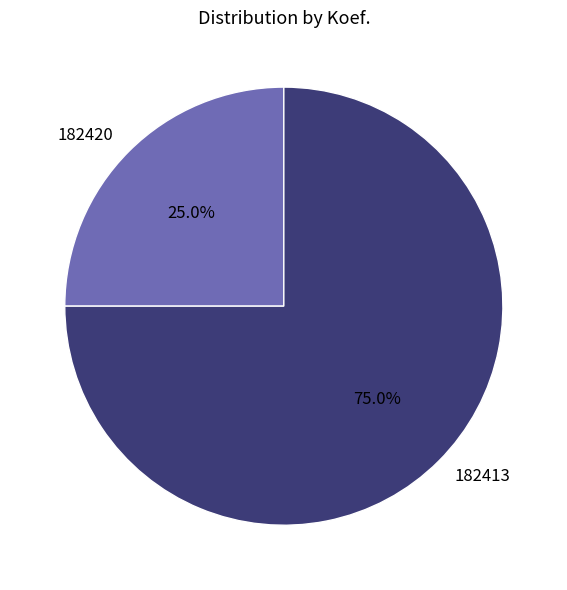

What is the ratio of the value at 182420 to the value at 182413?

0.3